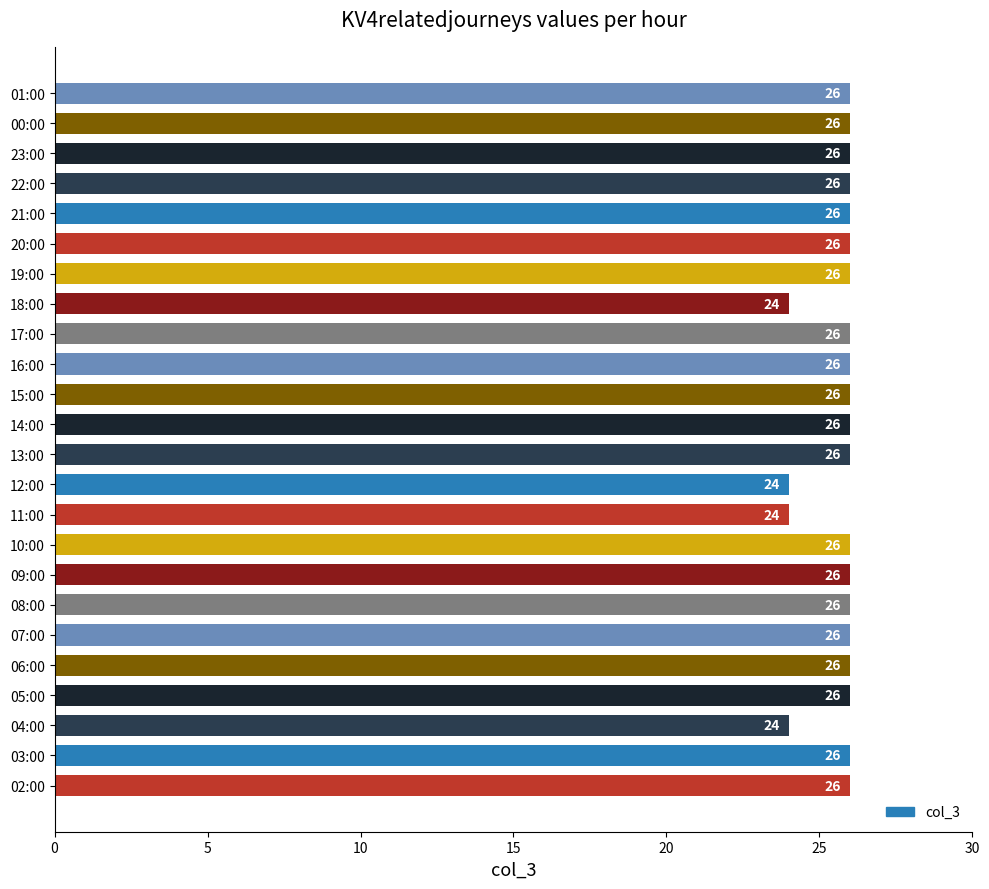

The chart shows a value of 26 at 09:00. True or false?

True